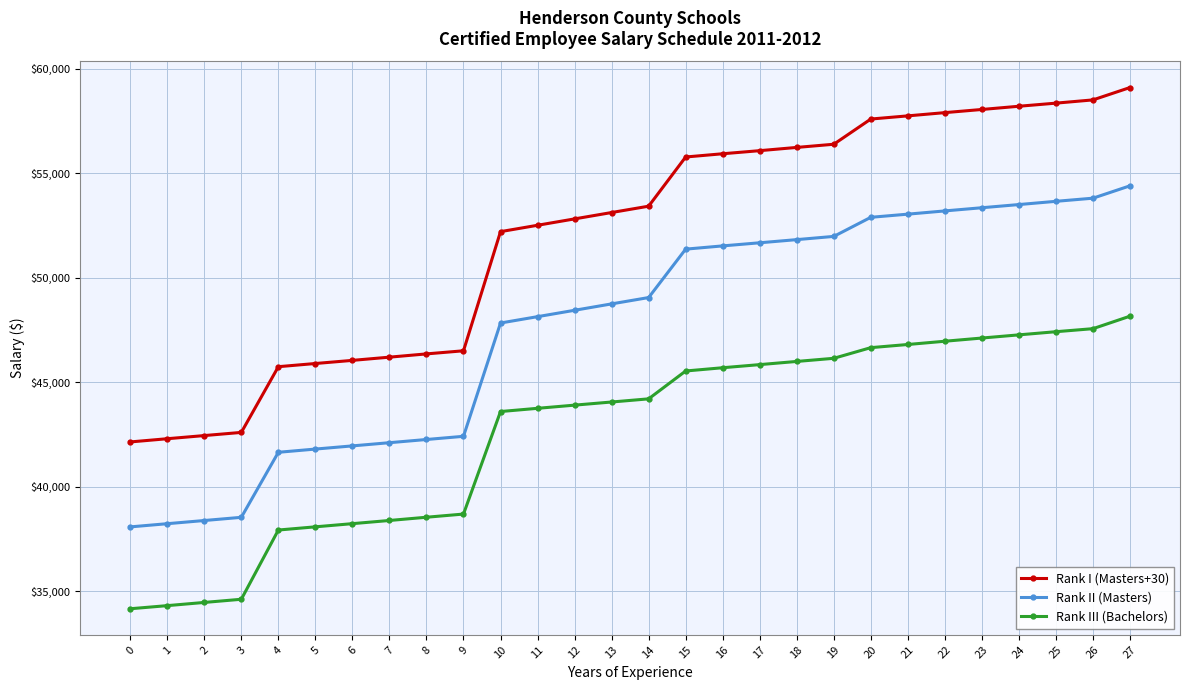

What is the spread (max minus min) of values at 1?

7987